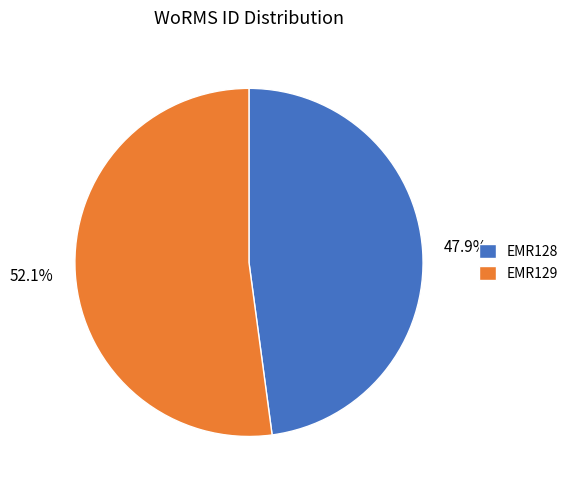

To the nearest percent, what percentage of the pie is EMR128?

48%